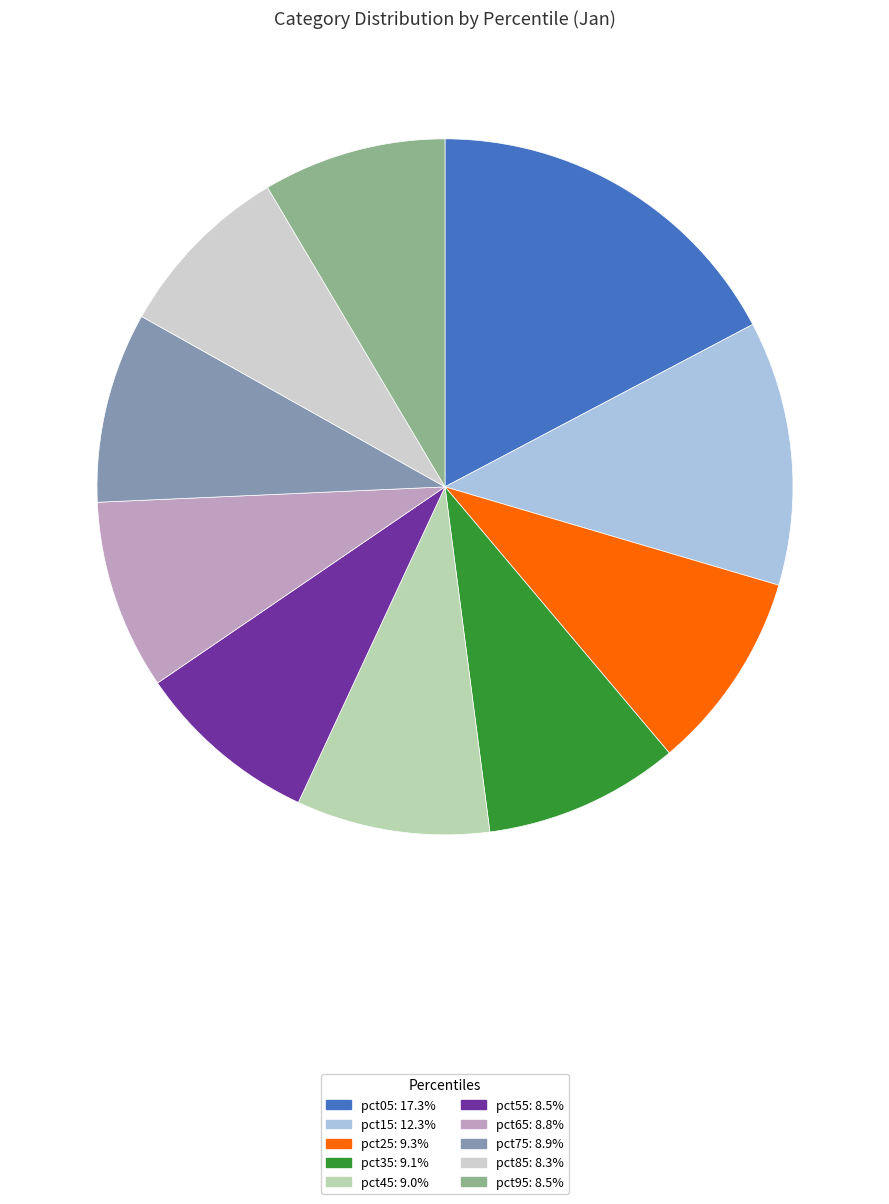

Combined, do pct95 and pct55 account for over 50%?

No